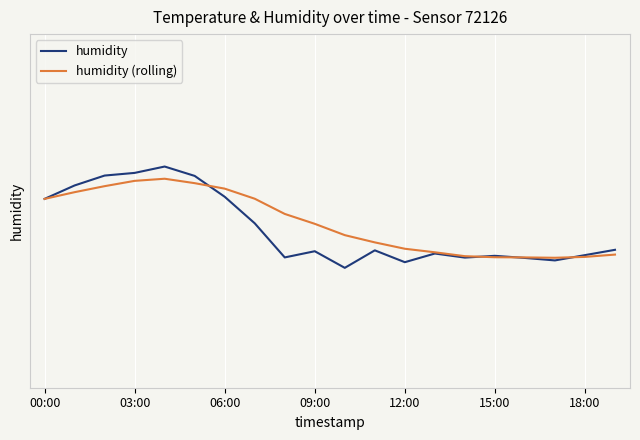

What is the label of the 12th point from the left?

11